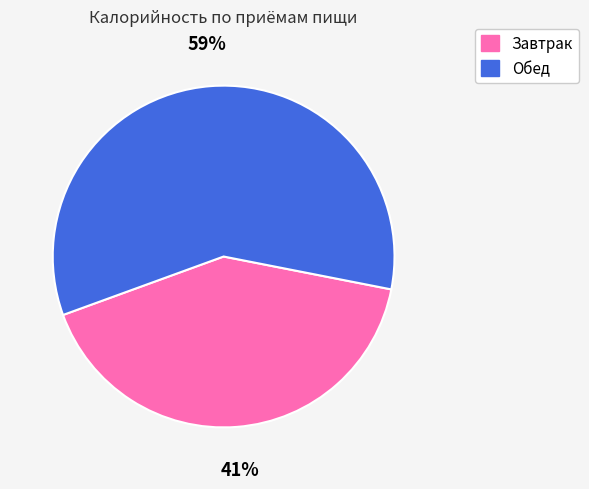

Is Завтрак the majority of the pie?

No